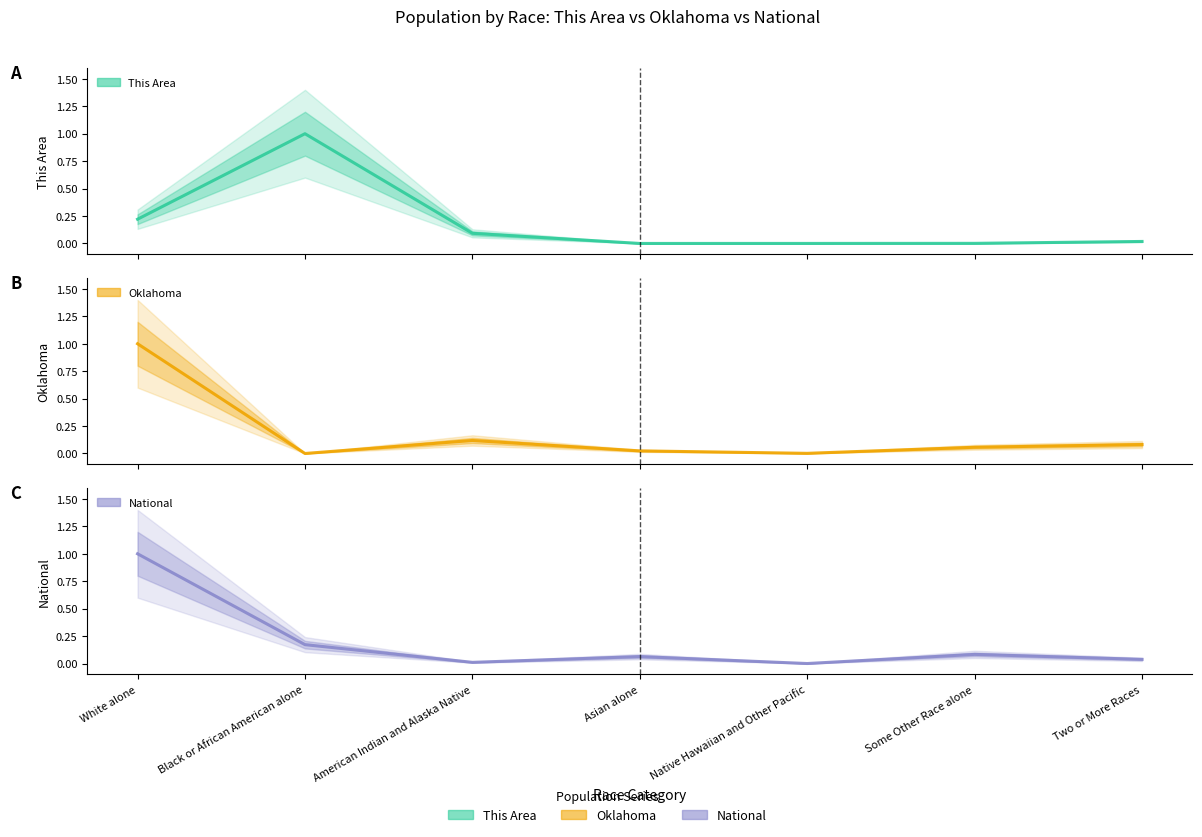

Does the chart display data point markers on the line(s)?

No